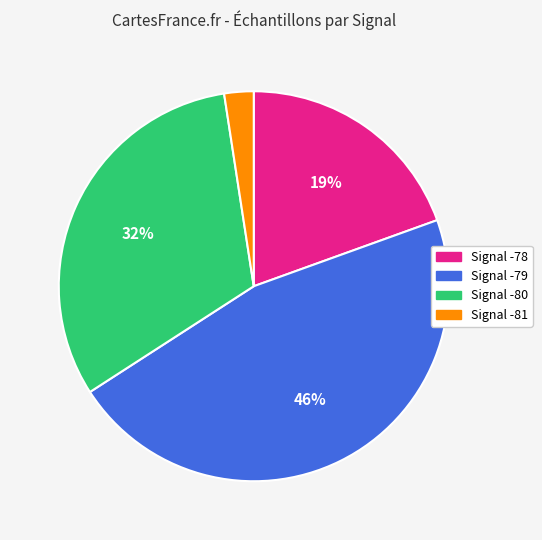

Does any single category account for the majority?

No